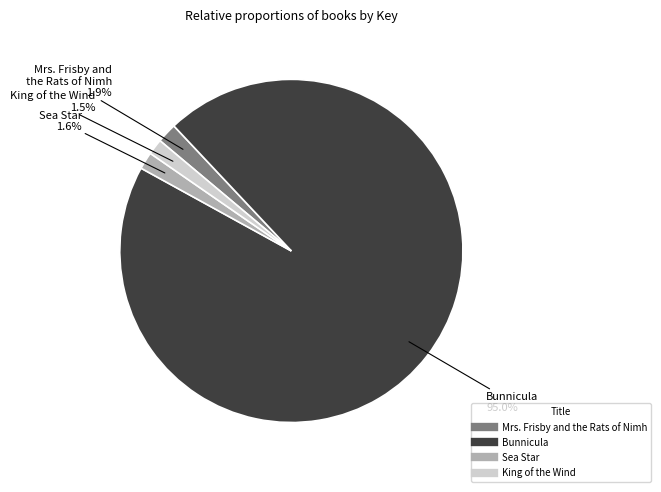

What is the majority slice?

Bunnicula